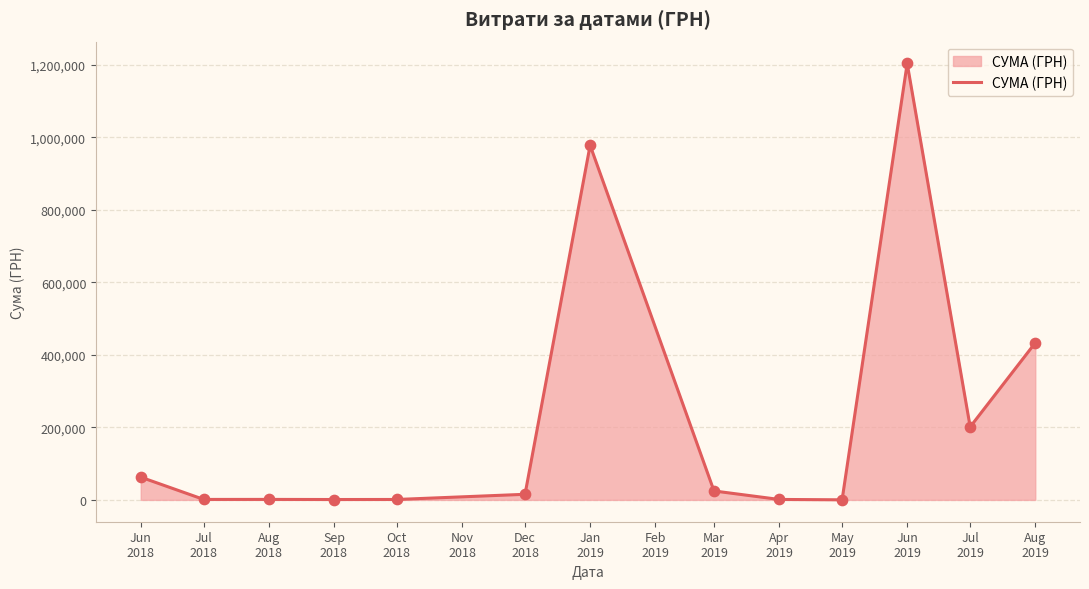

Between Jan
2019 and Dec
2018, which is larger?

Jan
2019